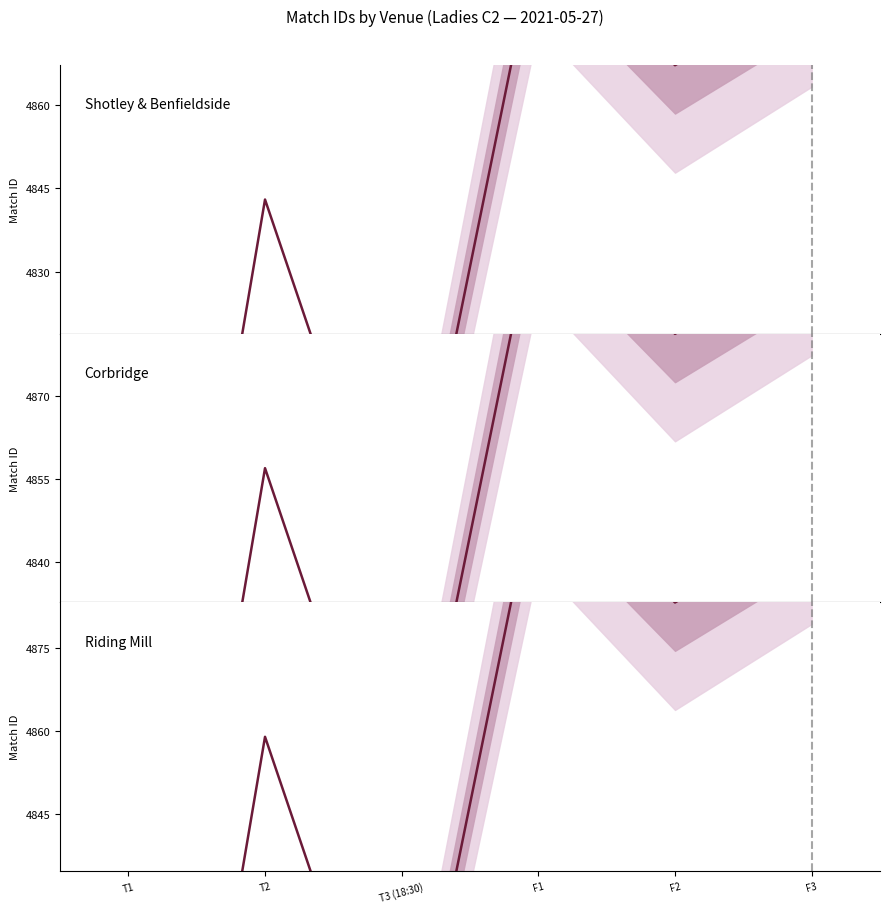

Is it true that Riding Mill 1 central equals 7962.5 at F3?

False